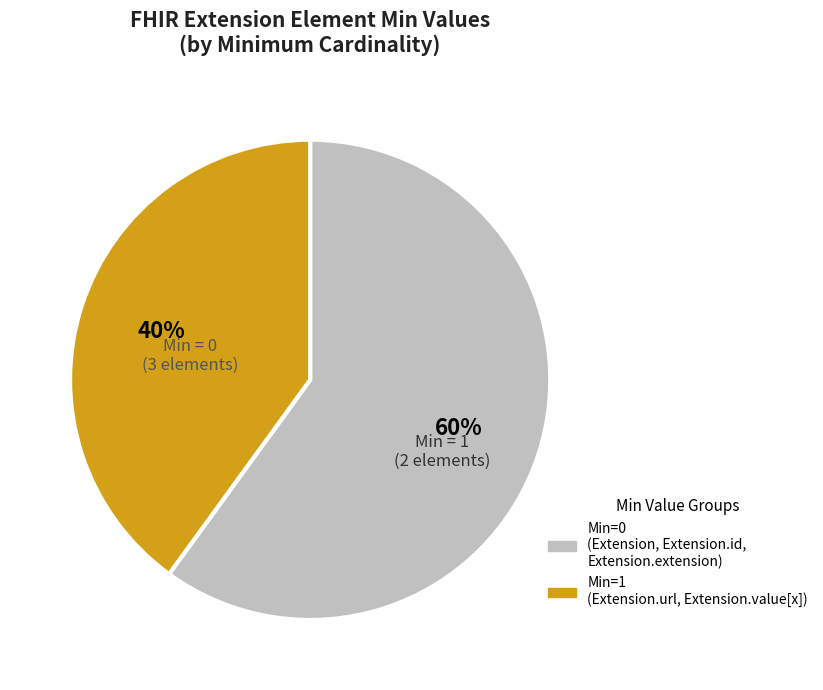

To the nearest percent, what is the difference between the largest and smallest slice percentages?

20%